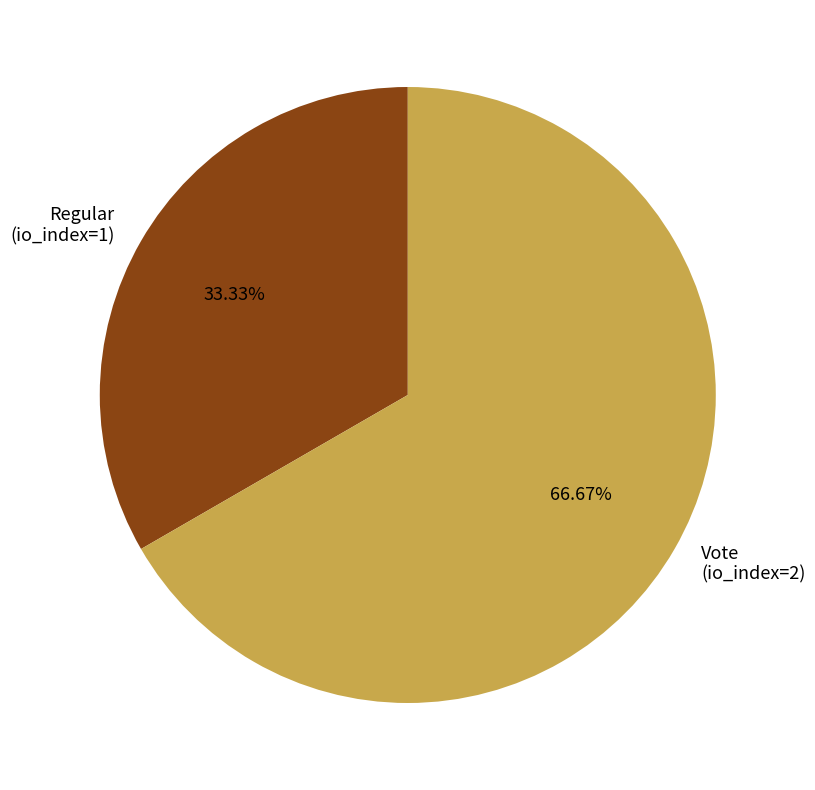

What percentage is the Regular (io_index=1) slice, to the nearest percent?

33%